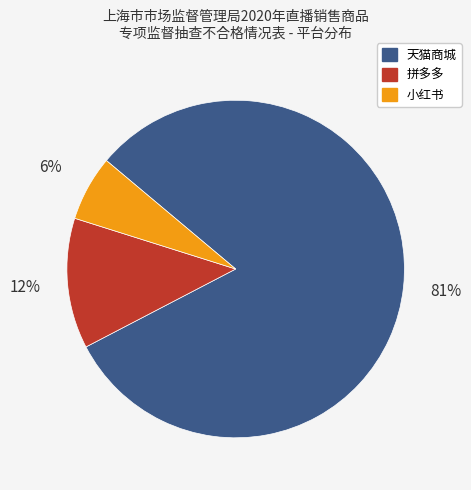

Is there any slice that represents more than half of the pie?

Yes